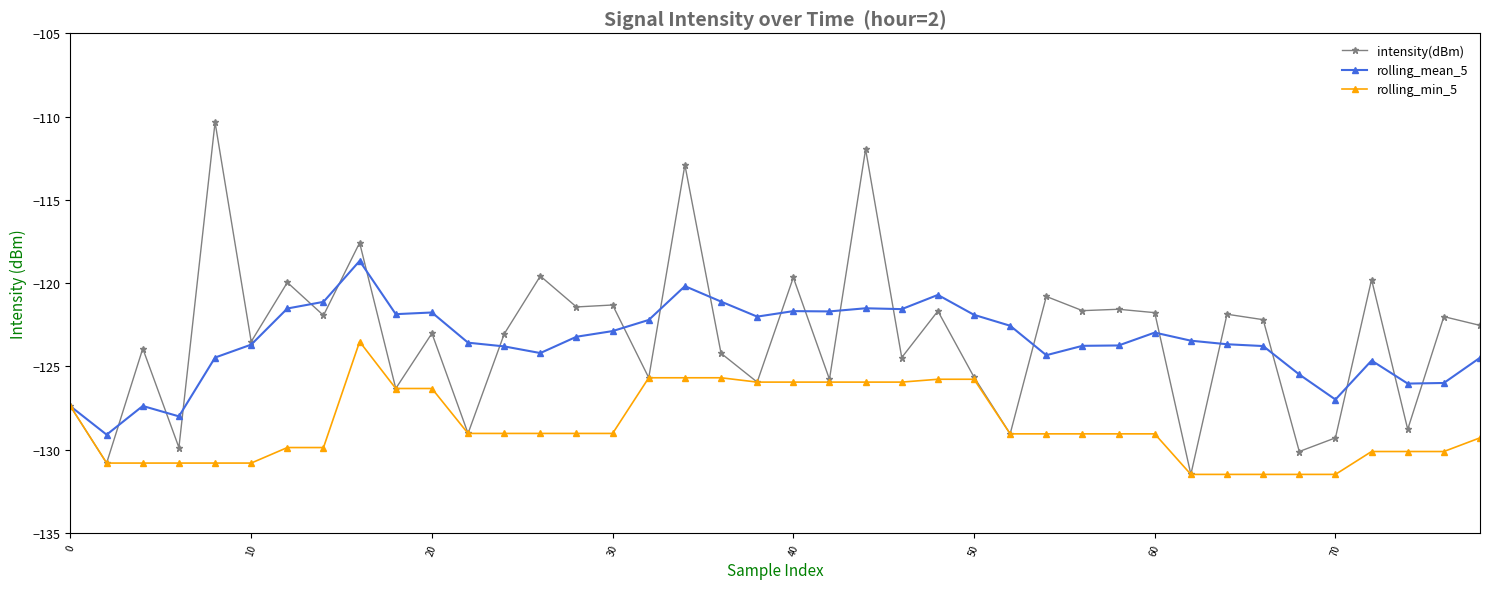

What is the value of the rolling_mean_5 point at the 5th from the left?

-124.5